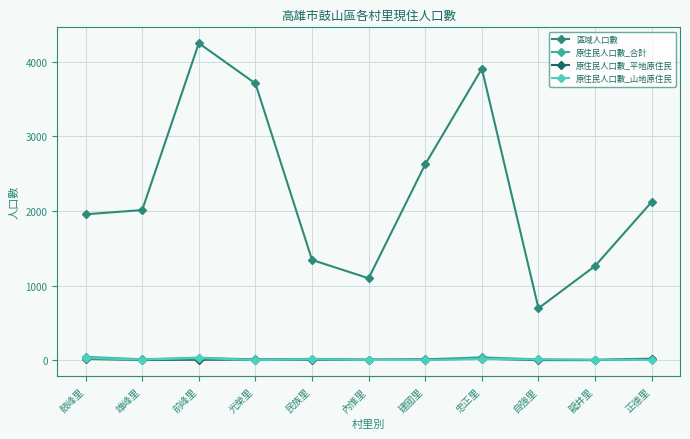

True or false: 區域人口數 has more than 2 points higher than both neighbors.

False